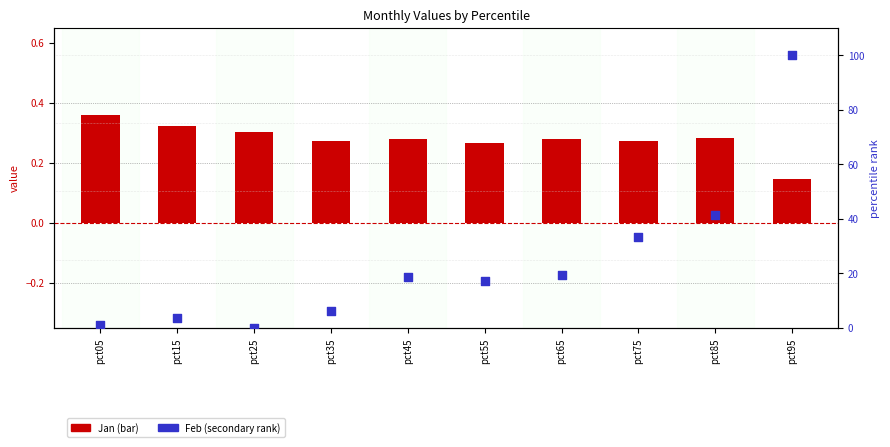

At how many categories does at least one series exceed 36?

2